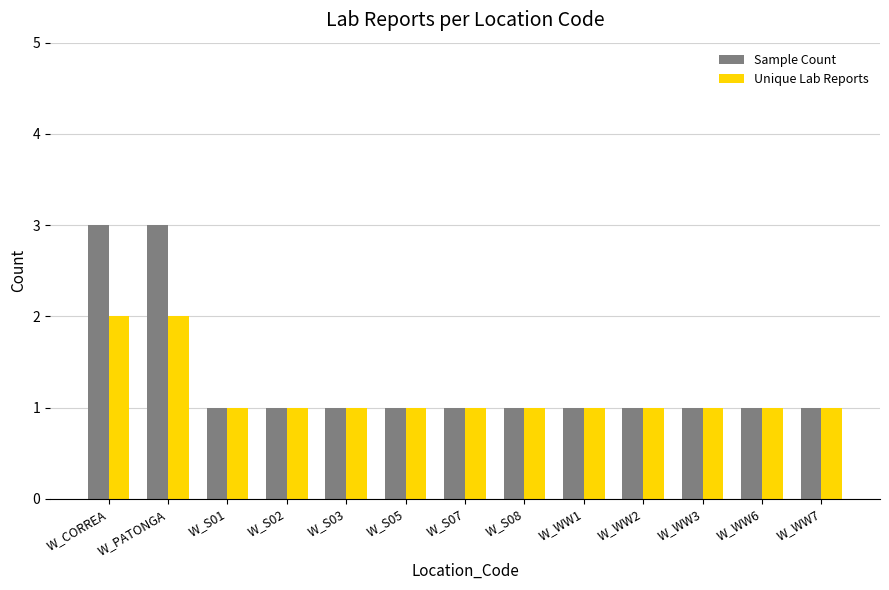

What is the sum of all Sample Count values?

17